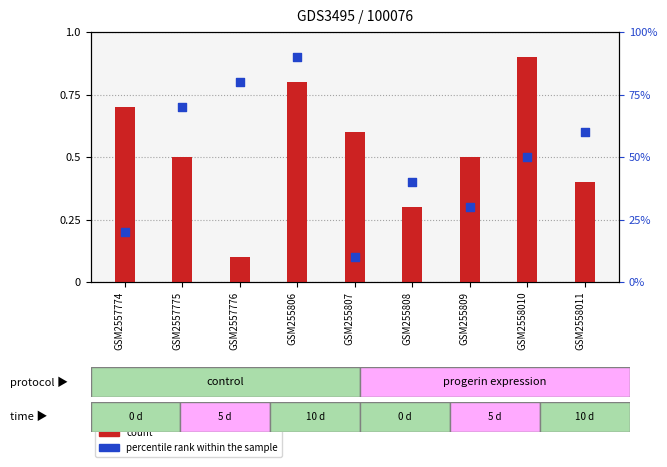

Which series contains the highest Y value?

percentile rank within the sample